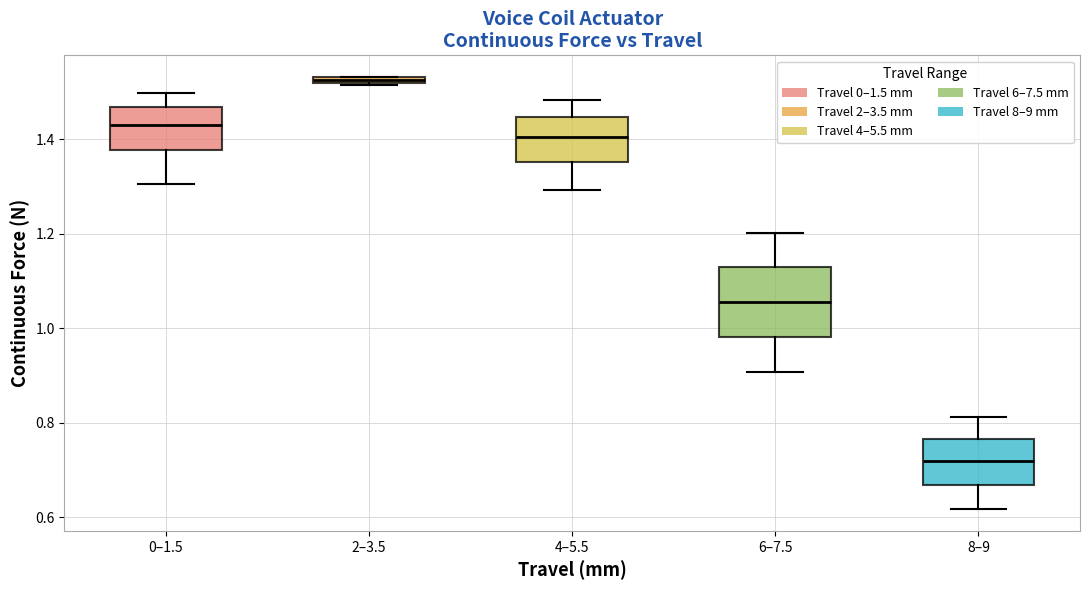

Where is the lower edge of the box for 4–5.5 on the y-axis? The values are not printed on the chart, so give them approximately, as read against the axis.

1.36